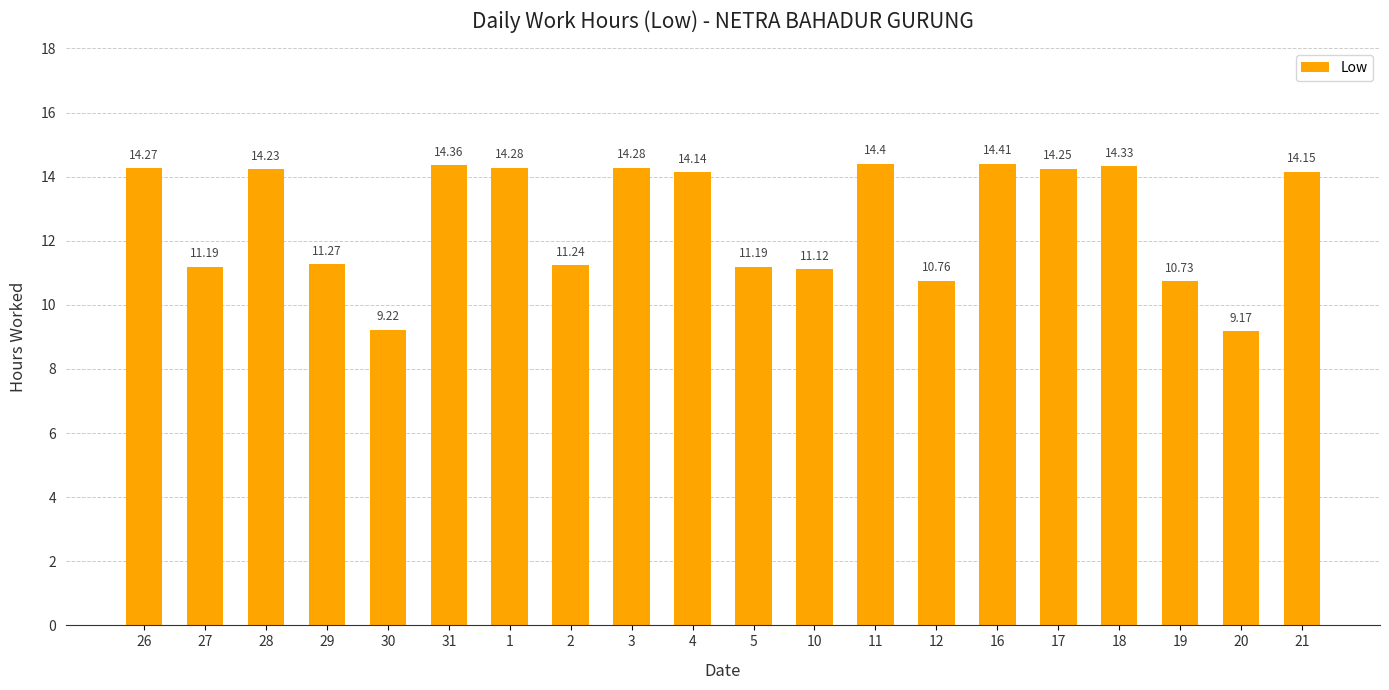

What is the difference between the values at 19 and 16?

3.7